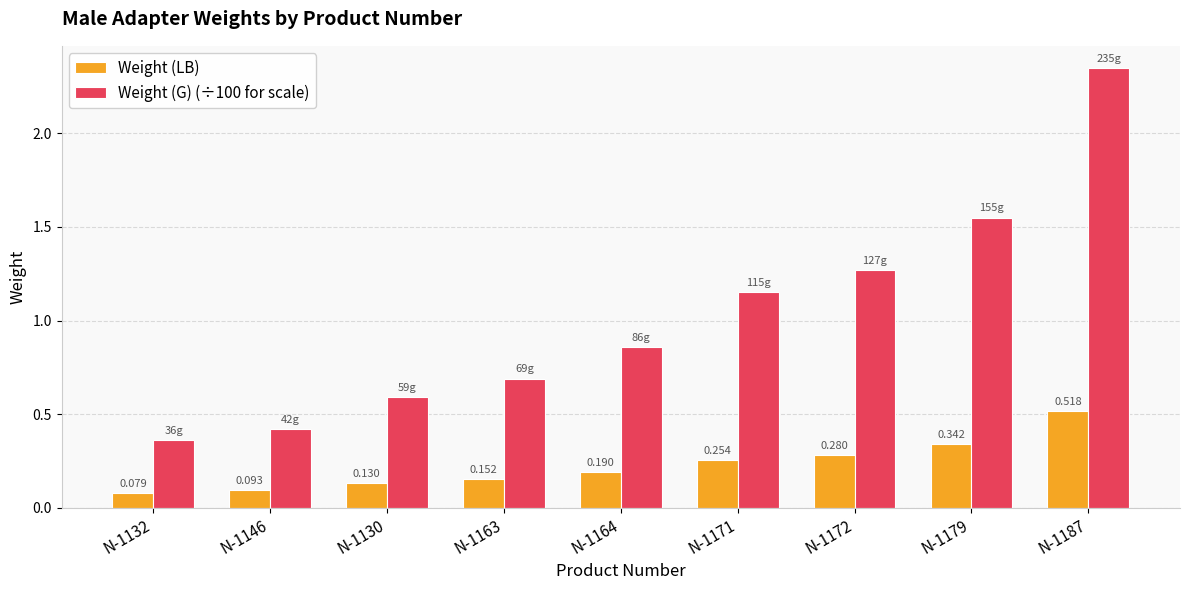

What are all the series names shown in the legend?

Weight (LB), Weight (G) (÷100 for scale)